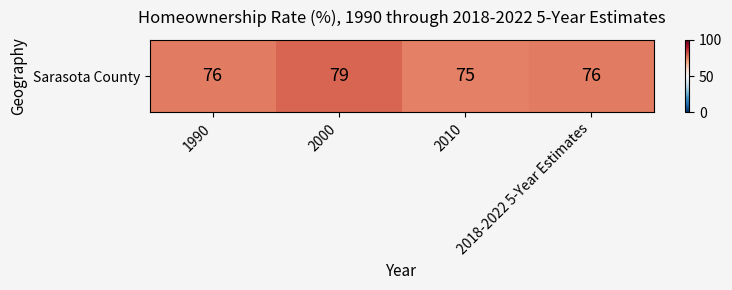

Reading right to left, extract all data points from this chart.

2018-2022 5-Year Estimates=76	2010=75	2000=79	1990=76